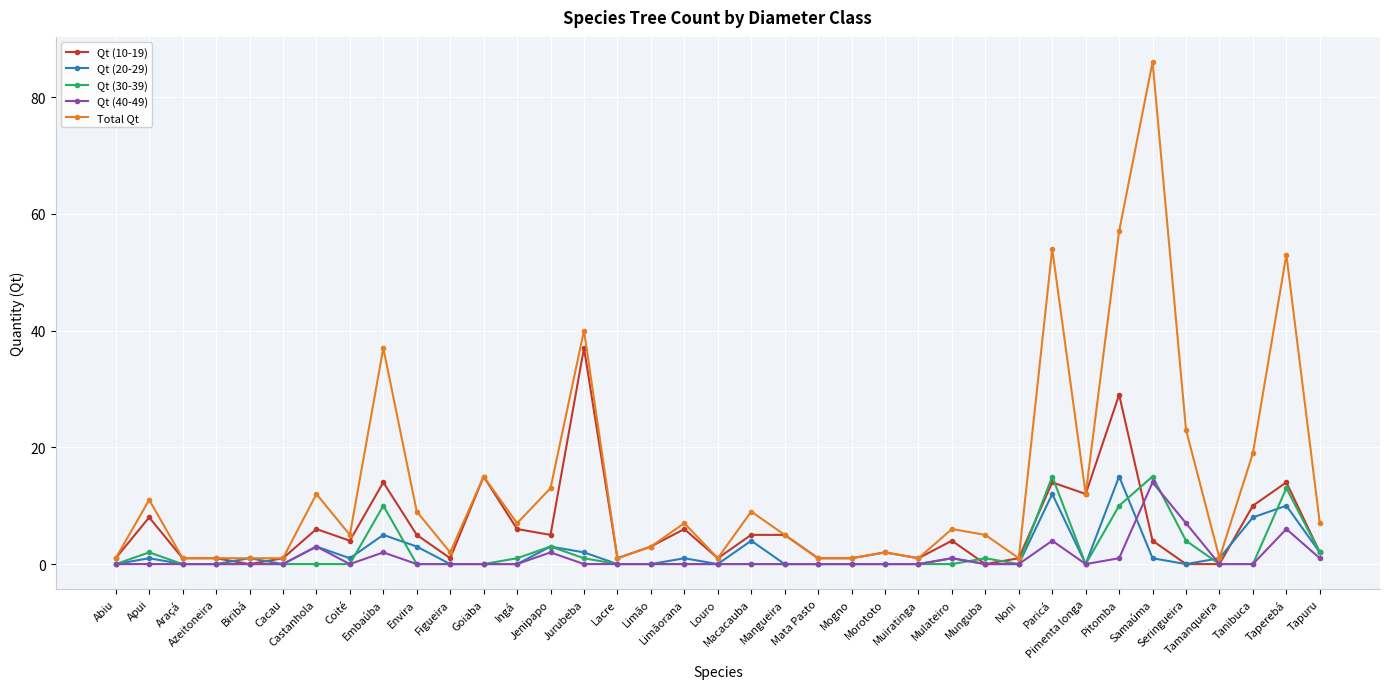

What are all the series names shown in the legend?

Qt (10-19), Qt (20-29), Qt (30-39), Qt (40-49), Total Qt